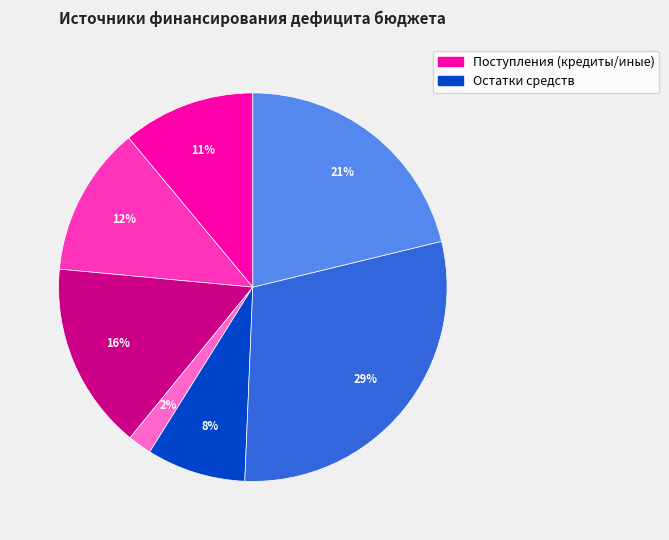

Is there a majority slice in this chart?

No